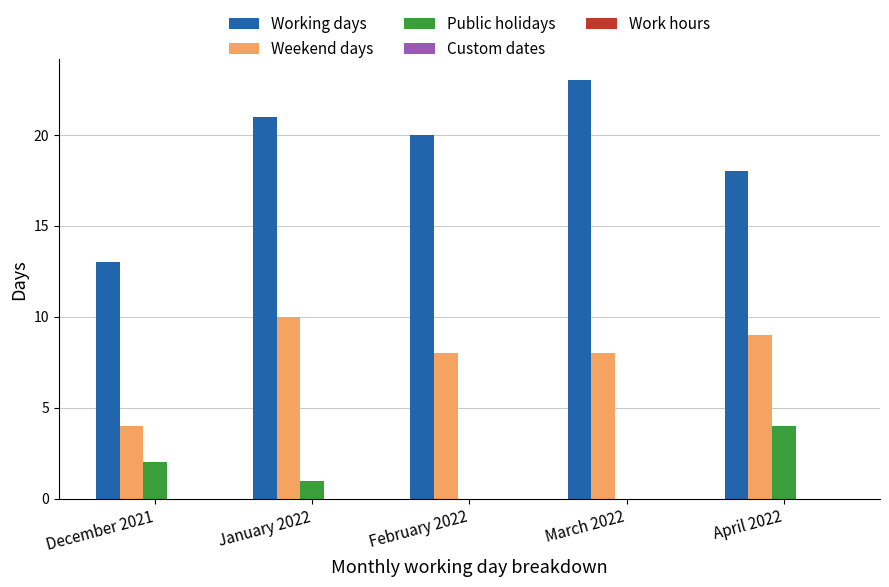

What is the difference between the Weekend days values at January 2022 and March 2022?

2